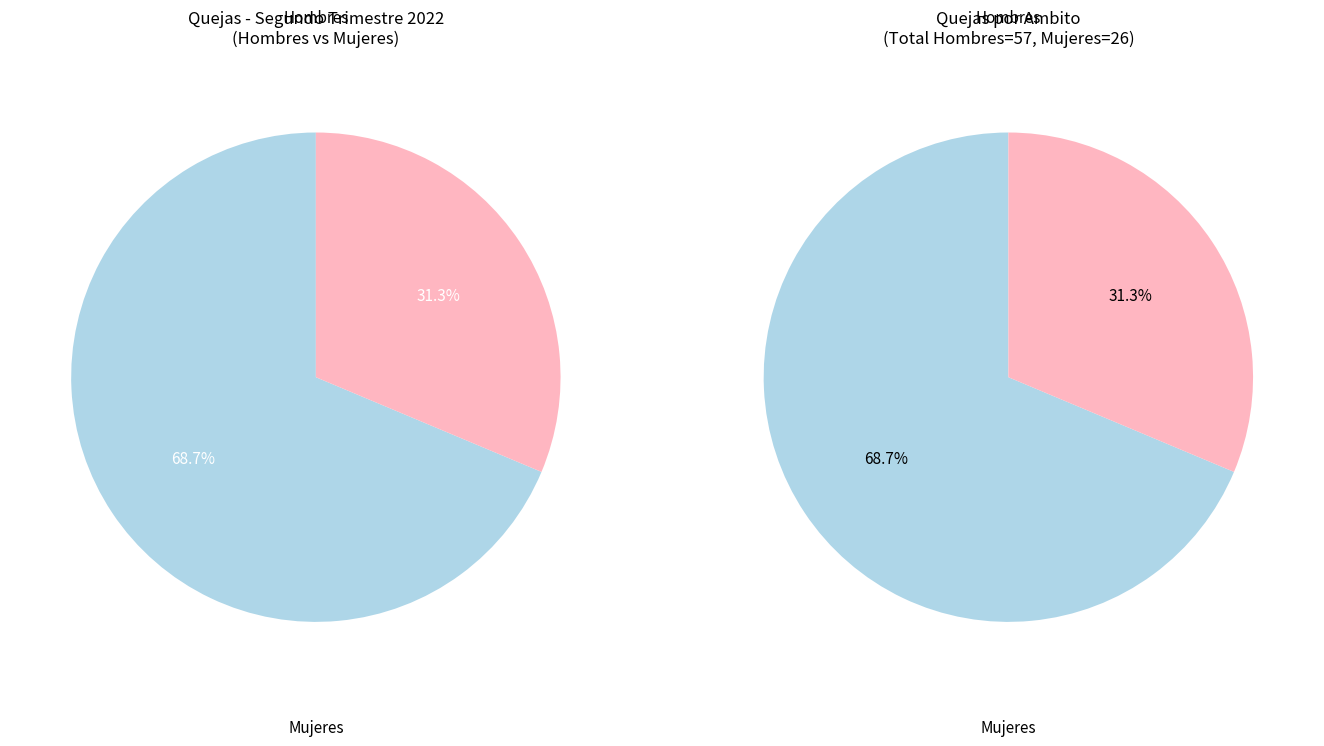

The Educativo slice represents 1% of the pie. True or false?

False